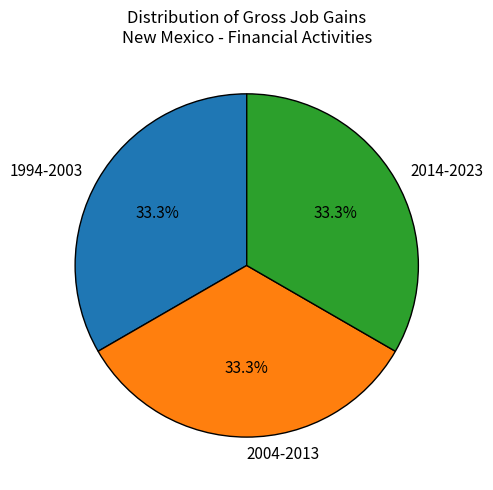

Approximately how many times larger is the value at 1994-2003 compared to 2014-2023?

1.0